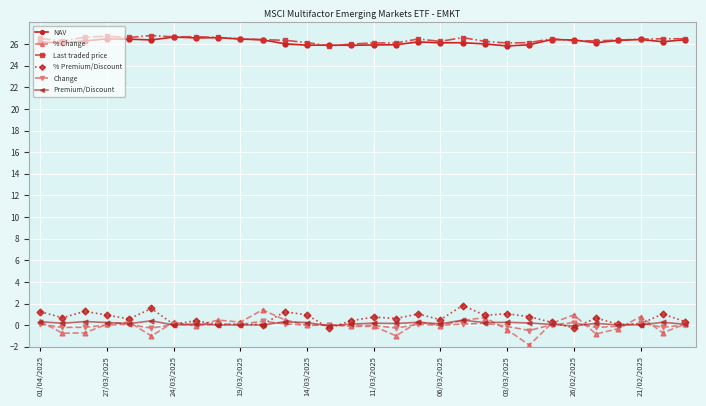

What is the value of the NAV point at the 26th from the left?

26.1